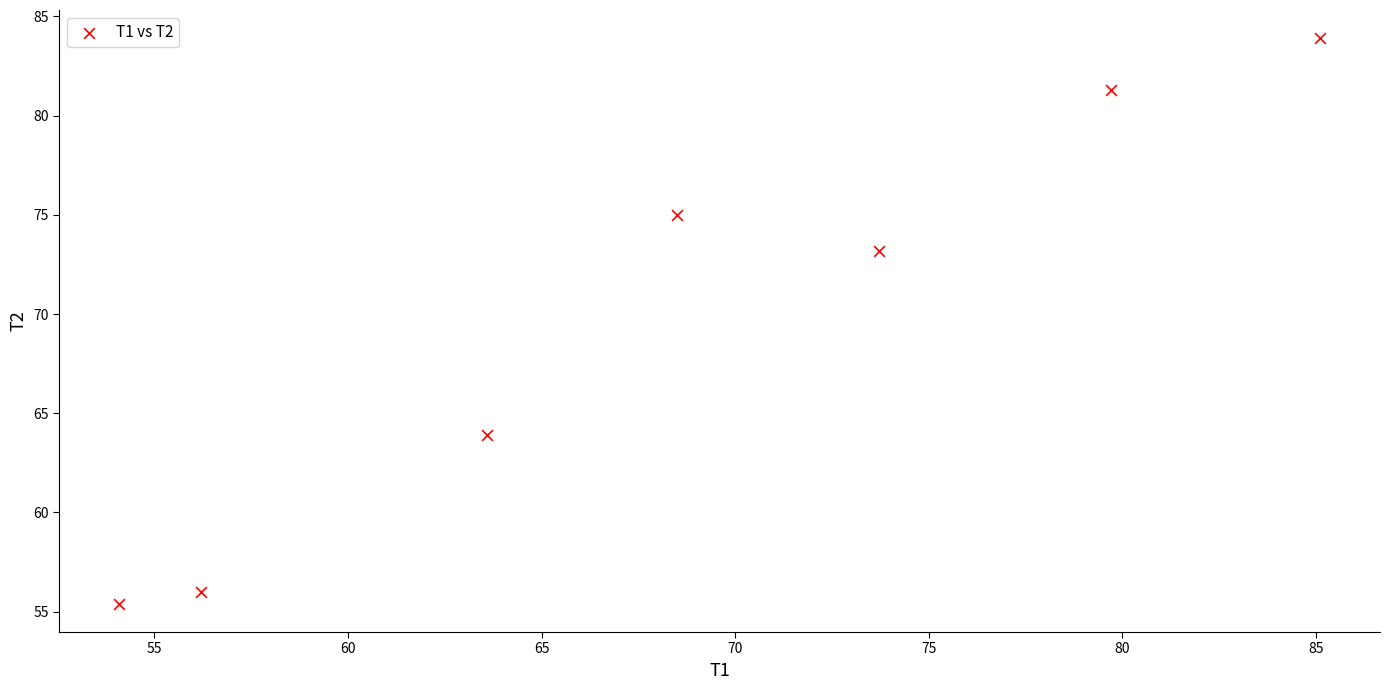

What is the range of Y values (max minus min)?

28.5